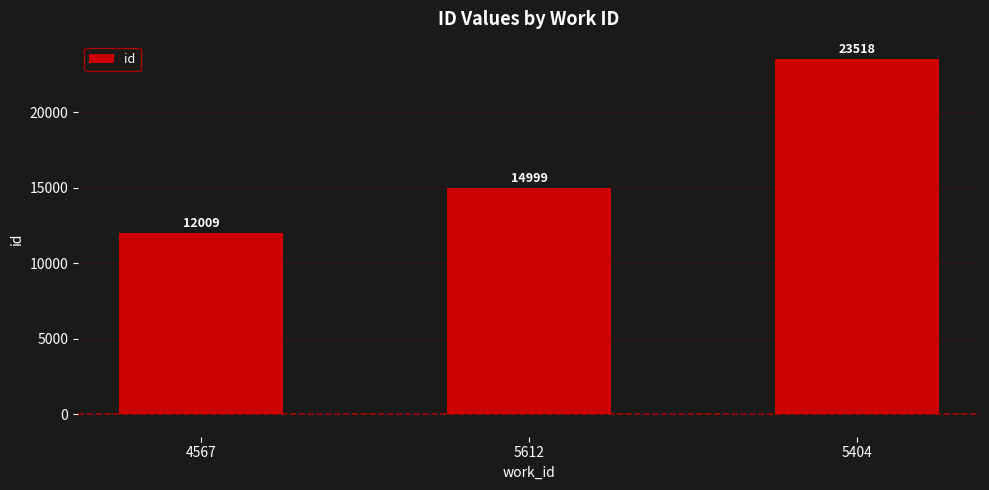

Are the bars horizontal?

No